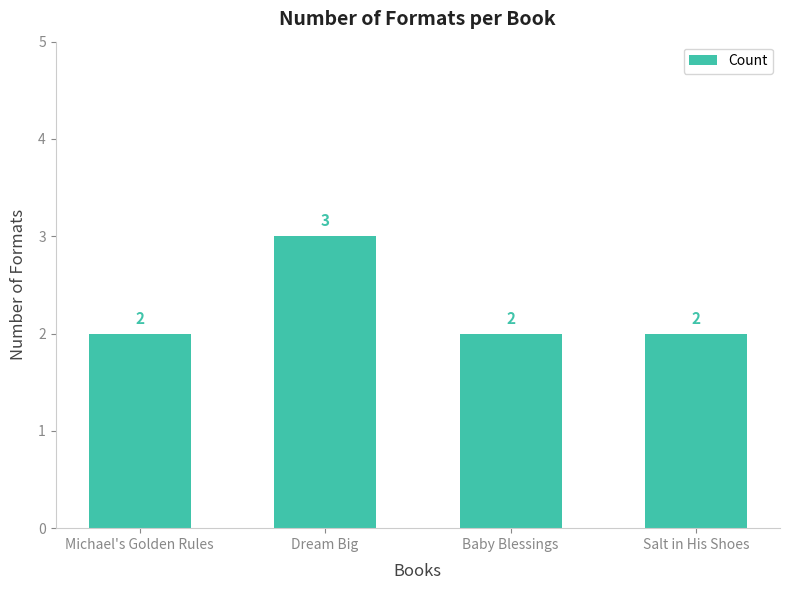

How many distinct data groups are displayed?

1